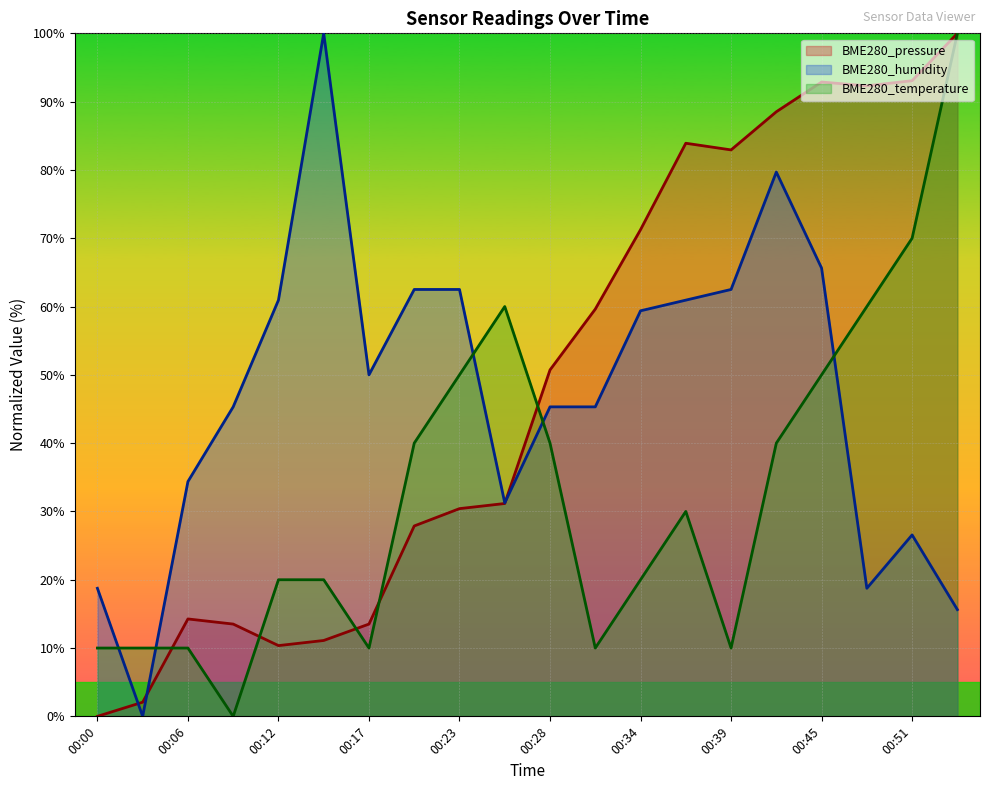

How many values in the BME280_pressure series are below 50?

10